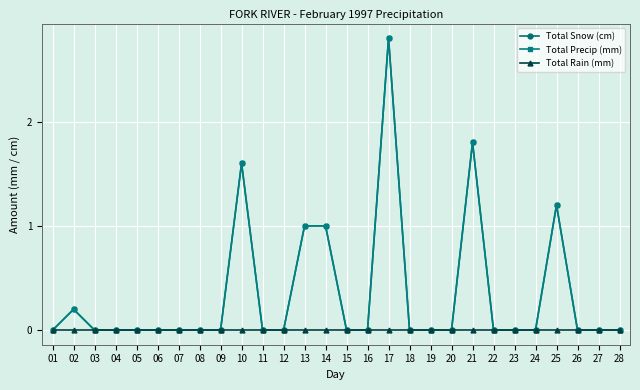

True or false: Total Precip (mm) and Total Rain (mm) intersect in this chart.

False